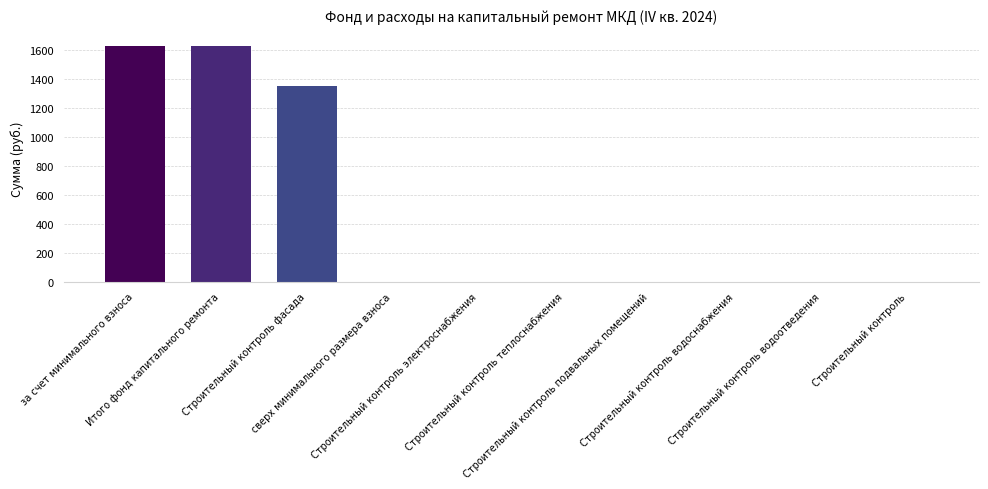

What is the maximum value shown in the chart?

1621.5